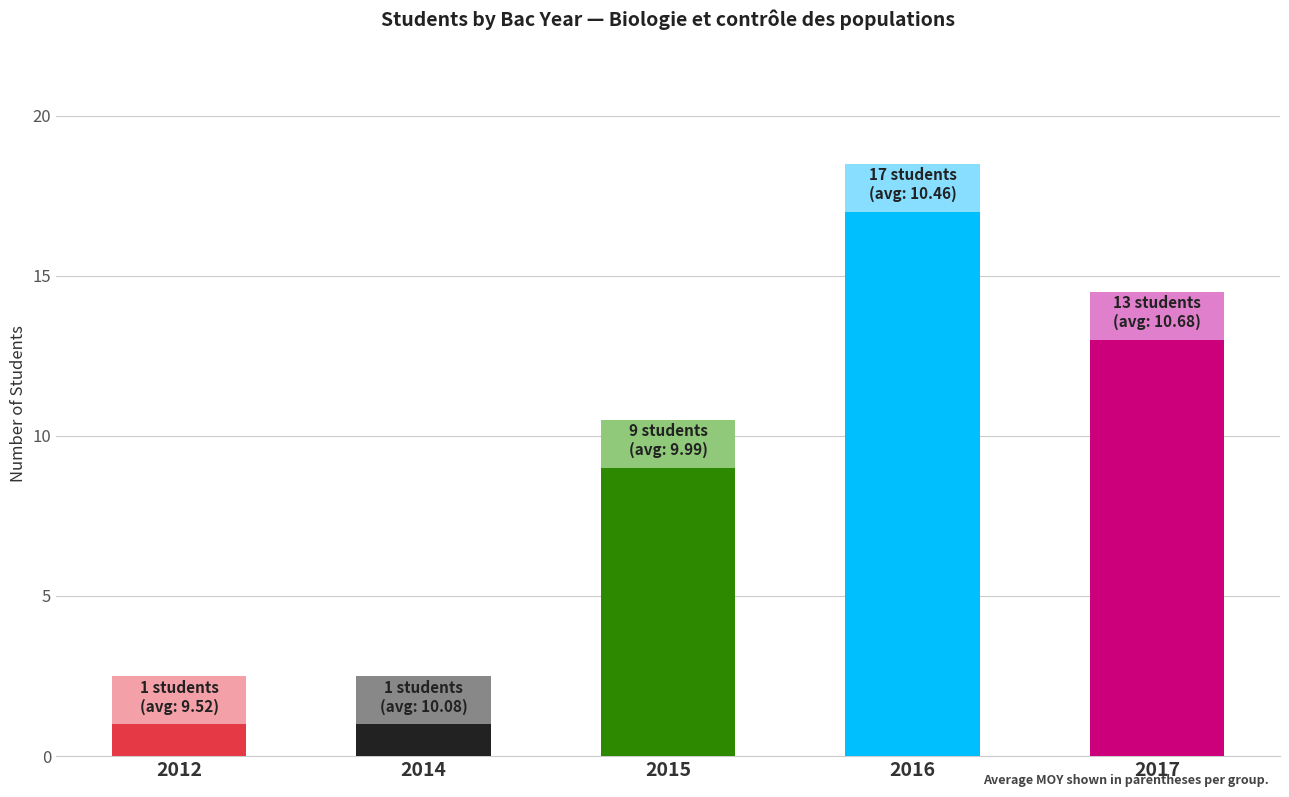

What position from the left is 2015?

3